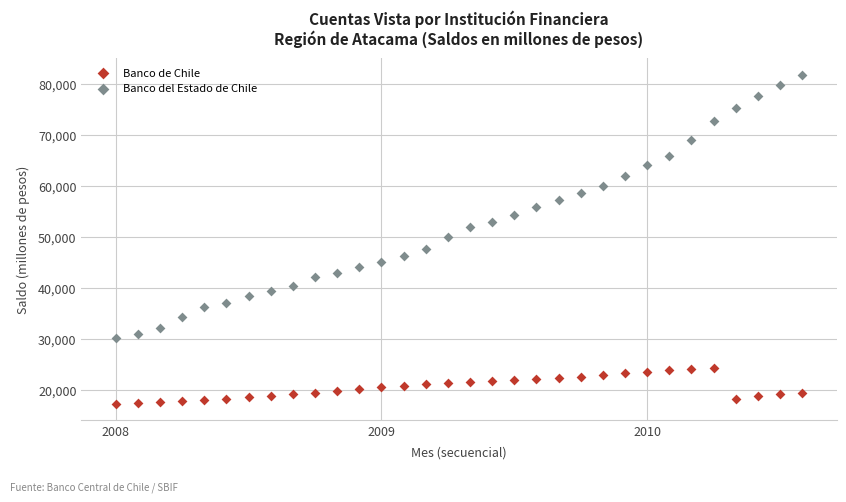

Which series has the largest Y range (max minus min)?

Banco del Estado de Chile